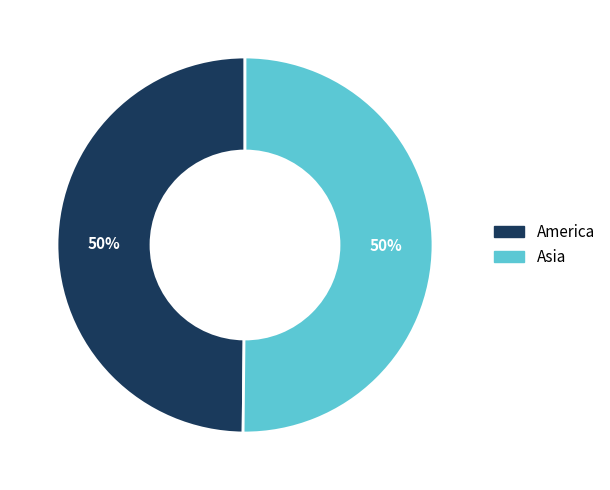

To the nearest percent, what is the average slice percentage?

50%